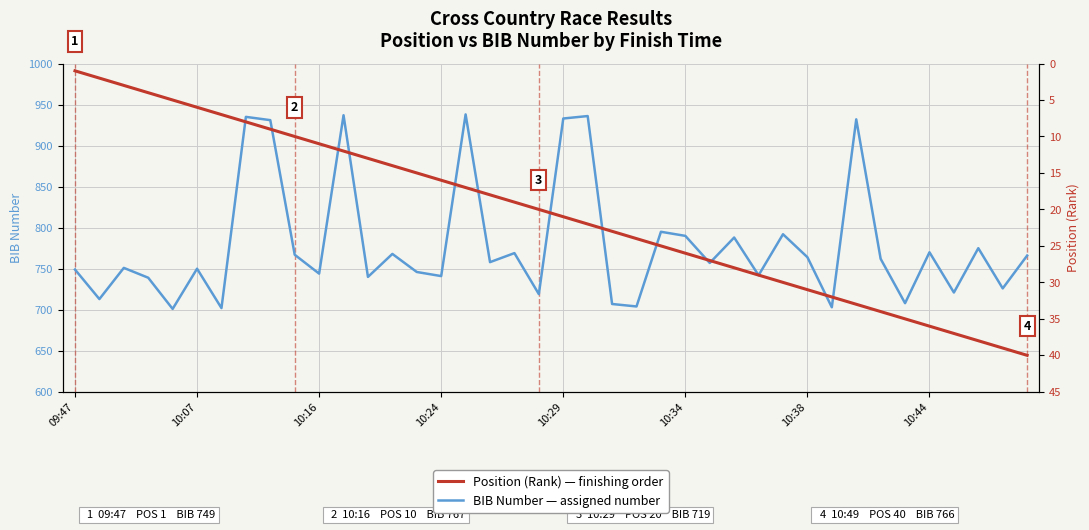

What are all the series names shown in the legend?

BIB Number, Position (Rank)